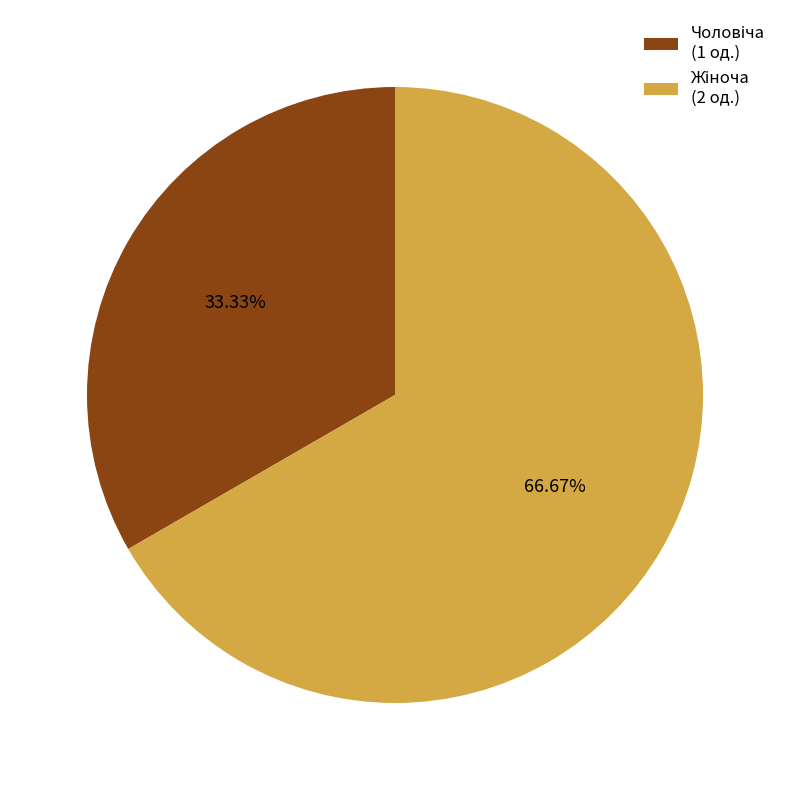

Is there any slice that represents more than half of the pie?

Yes